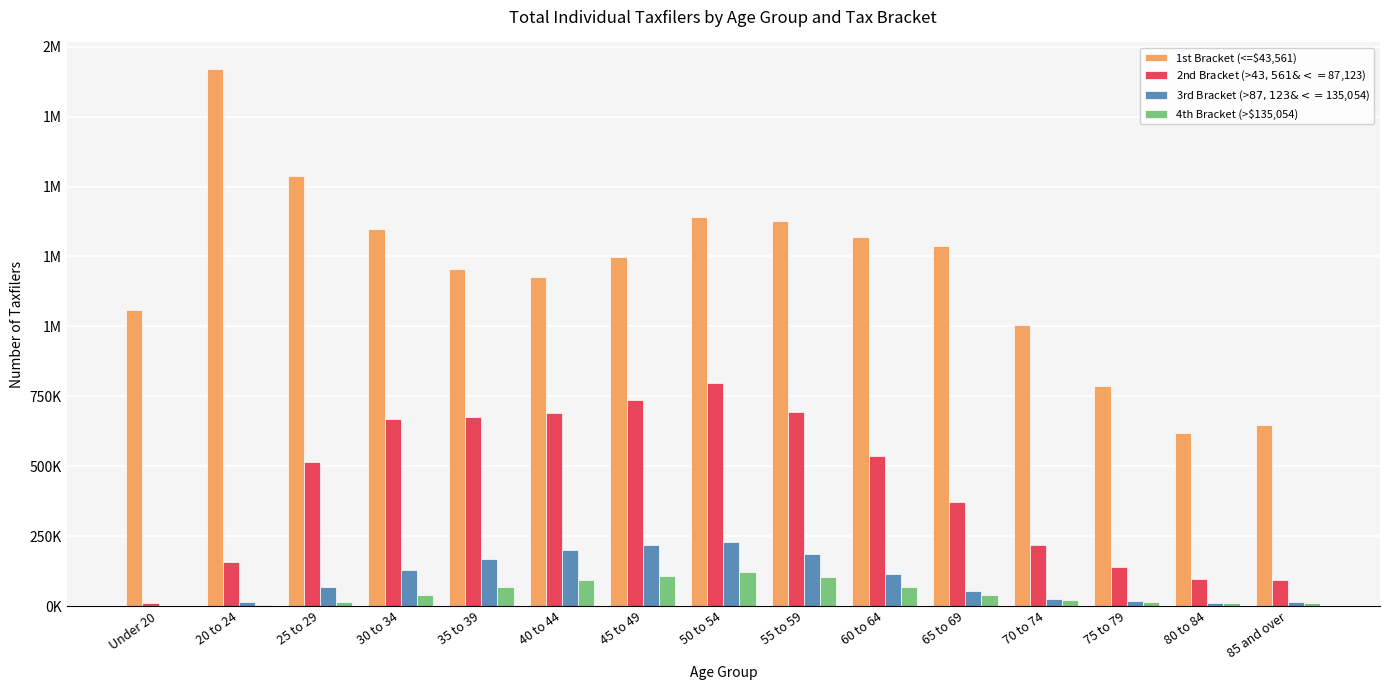

What is the label of the 11th bar from the right?

35 to 39